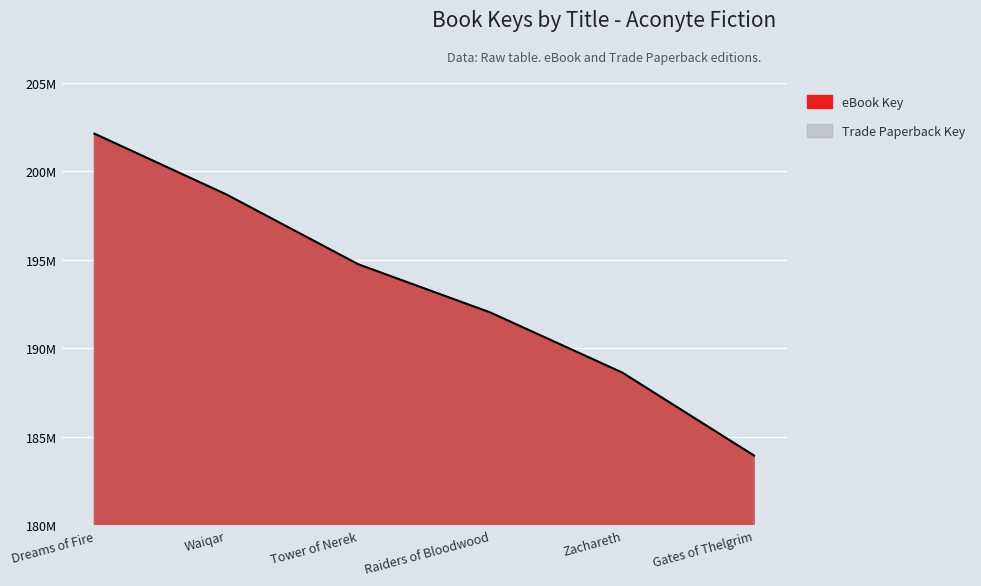

List the labels in order of value, smallest first.

Gates of Thelgrim, Zachareth, Raiders of Bloodwood, Tower of Nerek, Waiqar, Dreams of Fire